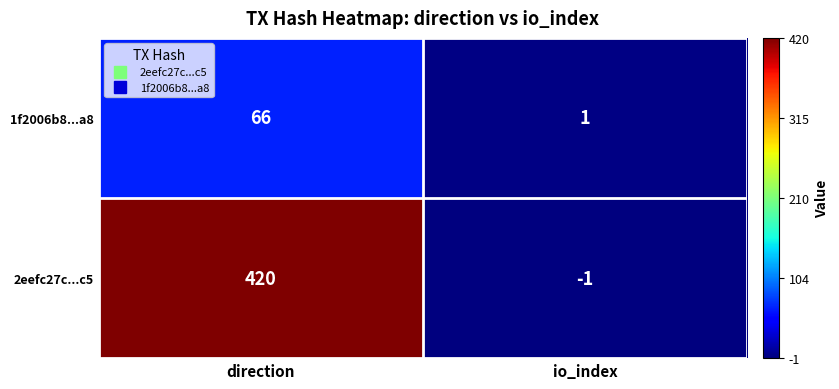

True or false: 1f2006b8...a8 has a value of 92 at direction.

False